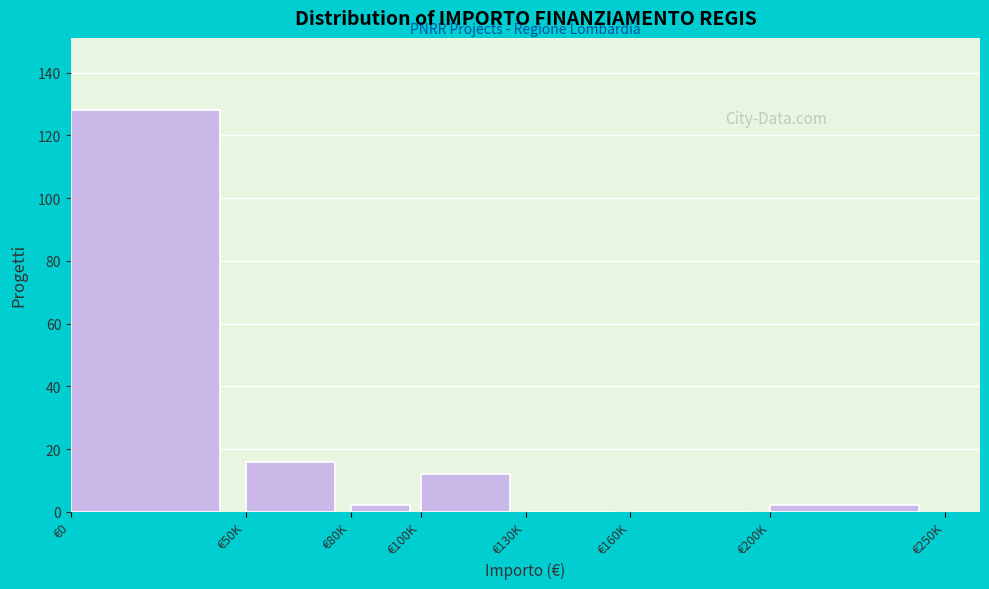

Reading left to right, transcribe all the data shown in this chart.

€0=128	€50K=16	€80K=2	€100K=12	€130K=0	€160K=0	€200K=2